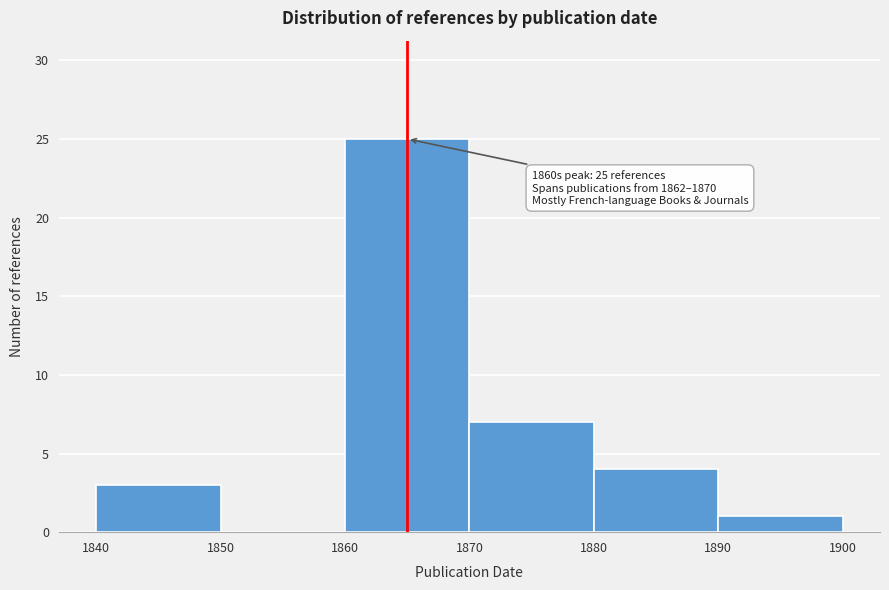

Over which range of the x-axis is the bar tallest?

1860 to 1870